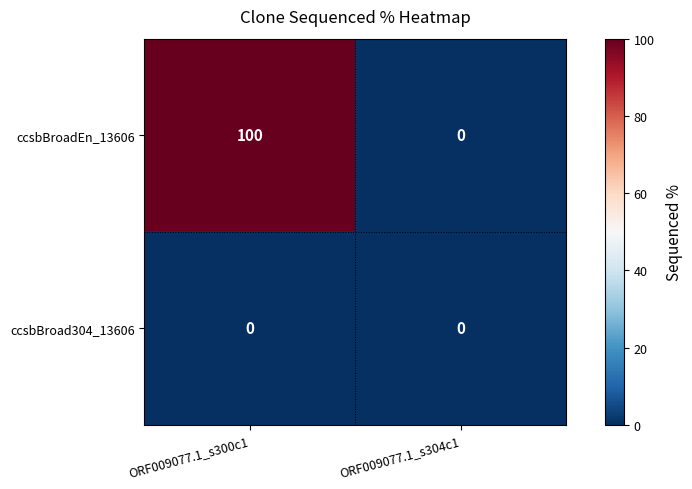

Which series has the widest spread of values?

ccsbBroadEn_13606